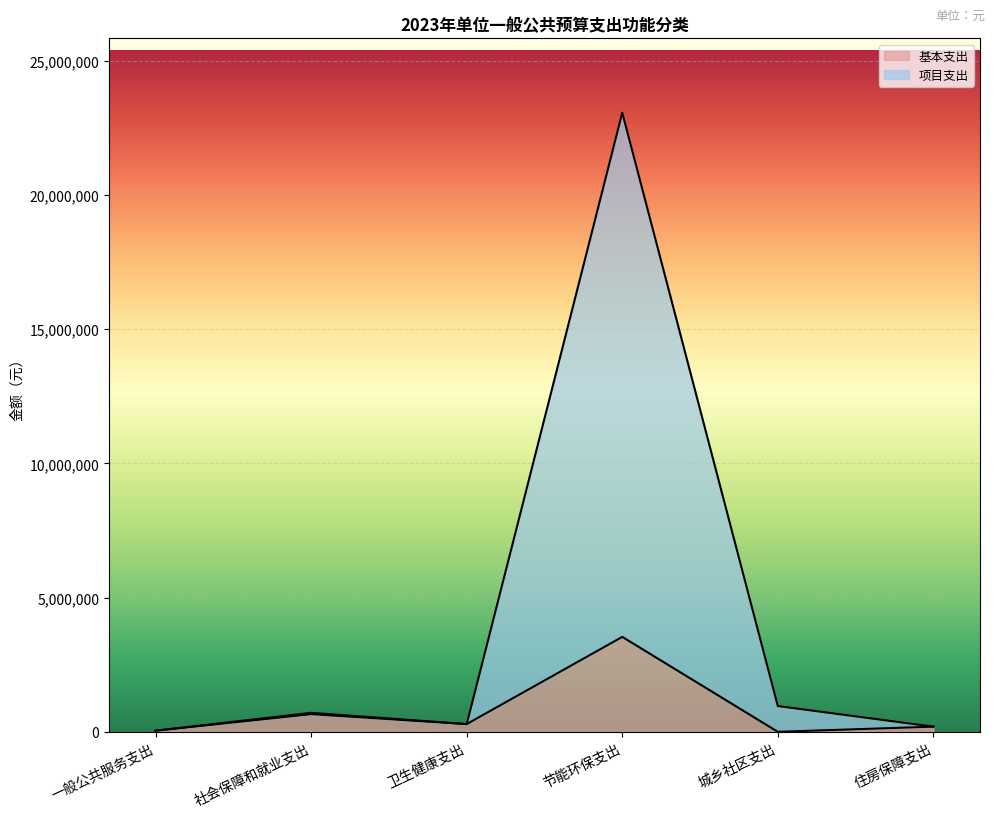

True or false: 基本支出 and 合计 cross at least once.

False